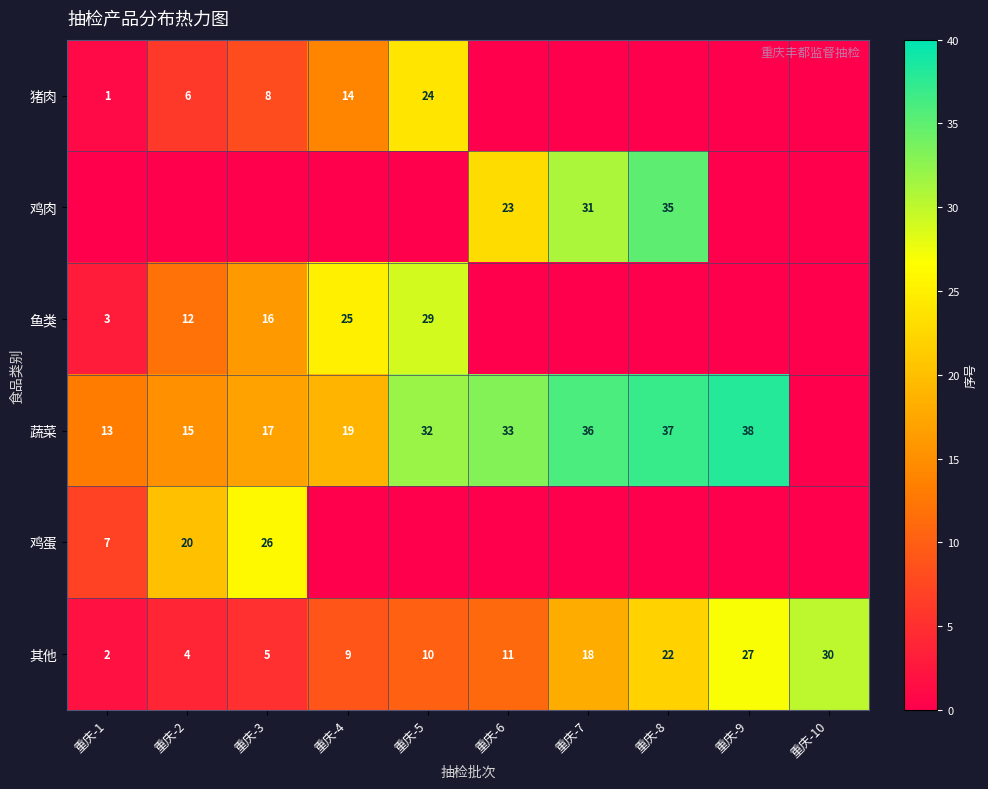

True or false: 鱼类 has a value of 8 at 重庆-2.

False